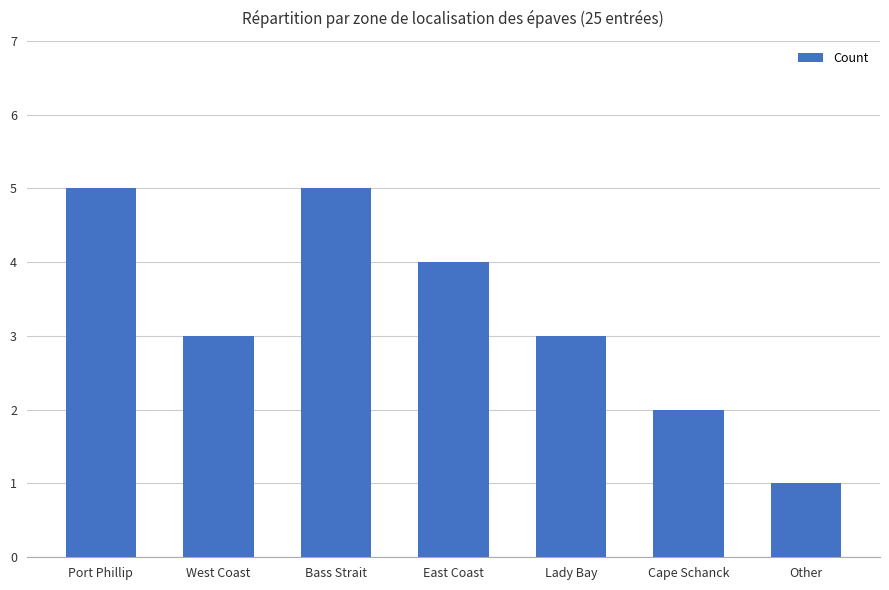

Between East Coast and Other, which is larger?

East Coast